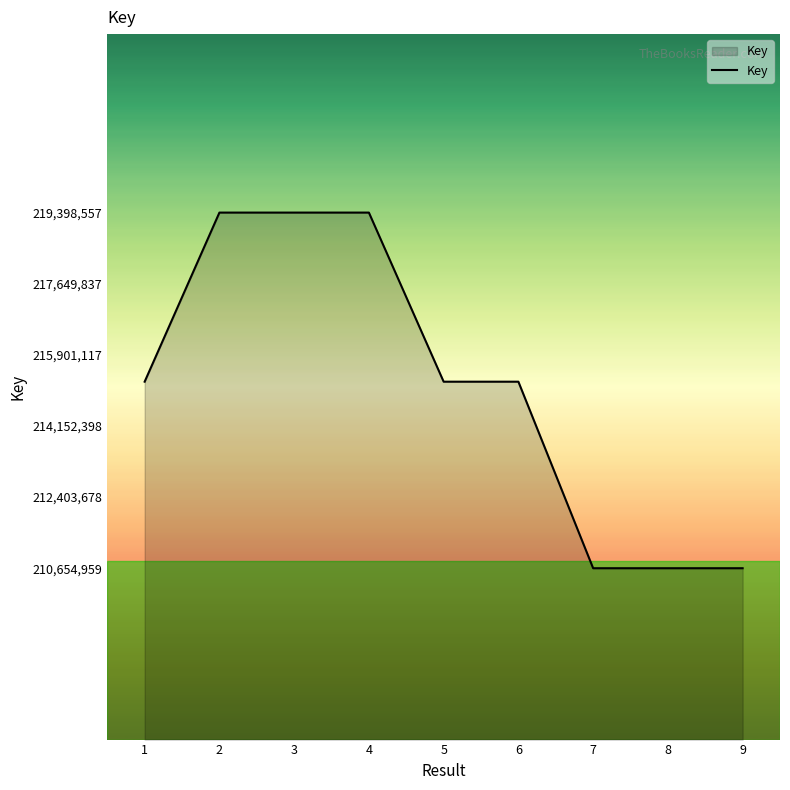

What is the ratio of the value at 1 to the value at 9?

1.0